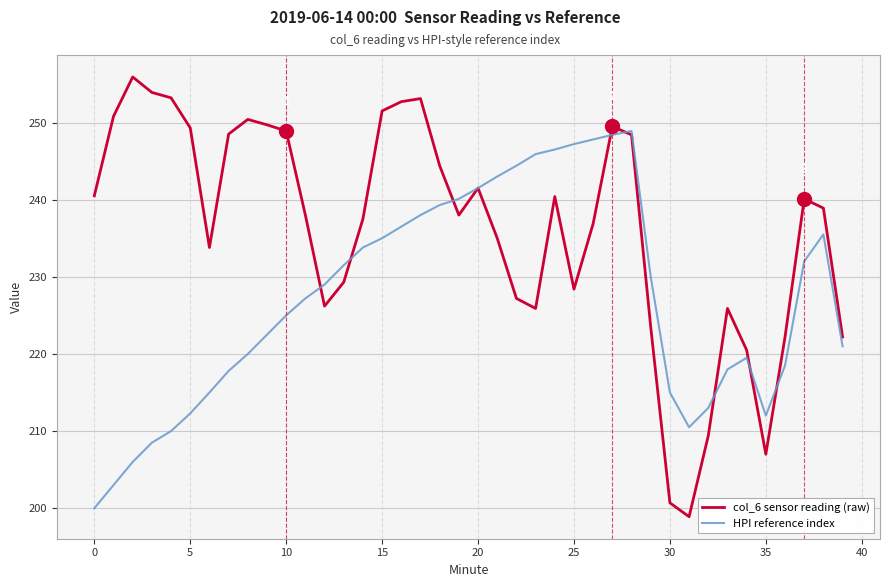

Which series has the widest spread of values?

col_6 sensor reading (raw)